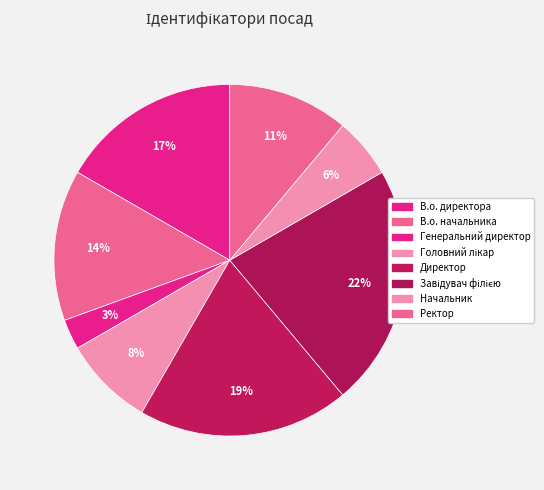

The В.о. начальника slice represents 27% of the pie. True or false?

False